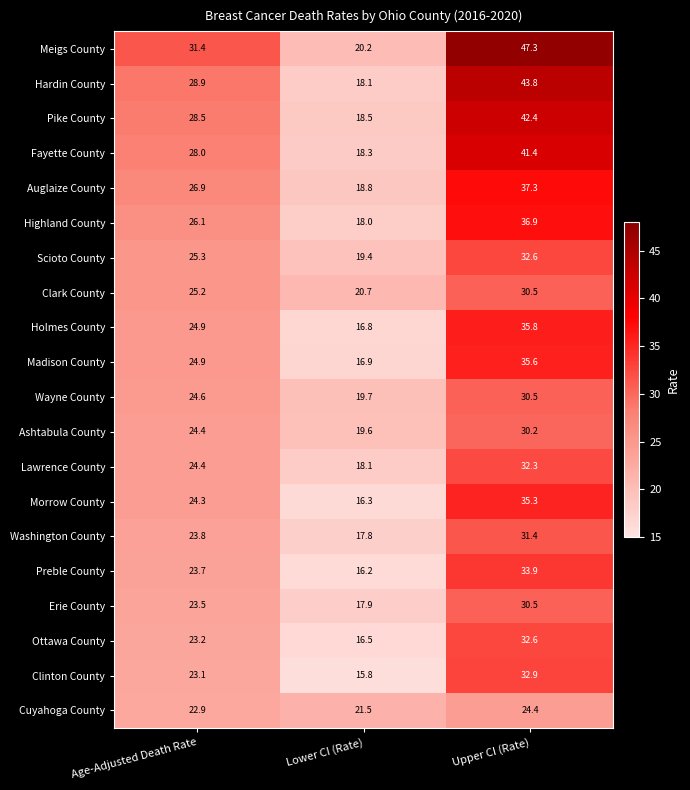

What is the lowest value of the Hardin County series?

18.1